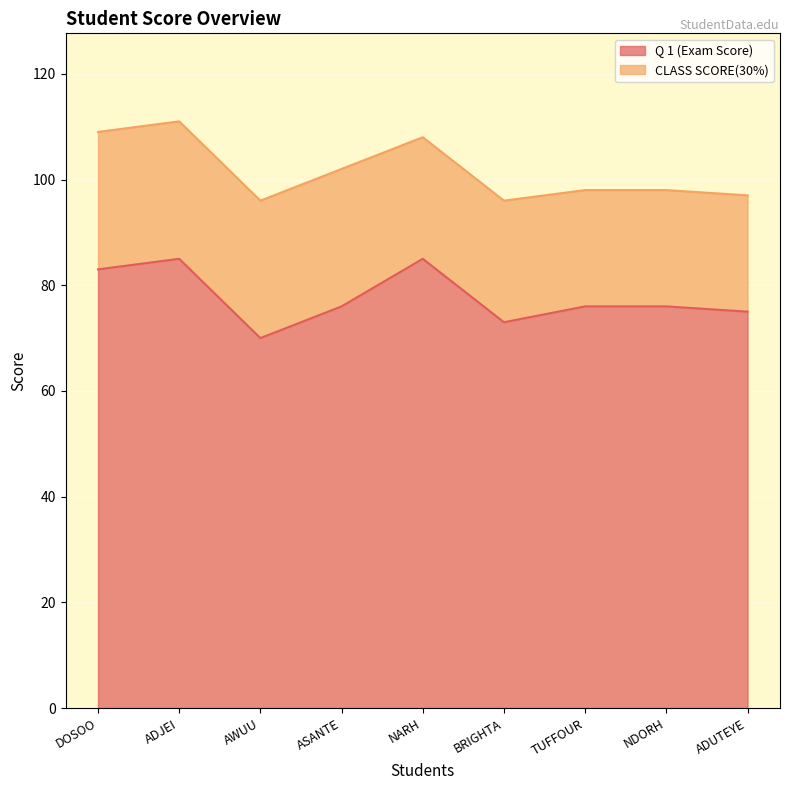

What is the label of the 1st point from the right?

ADUTEYE